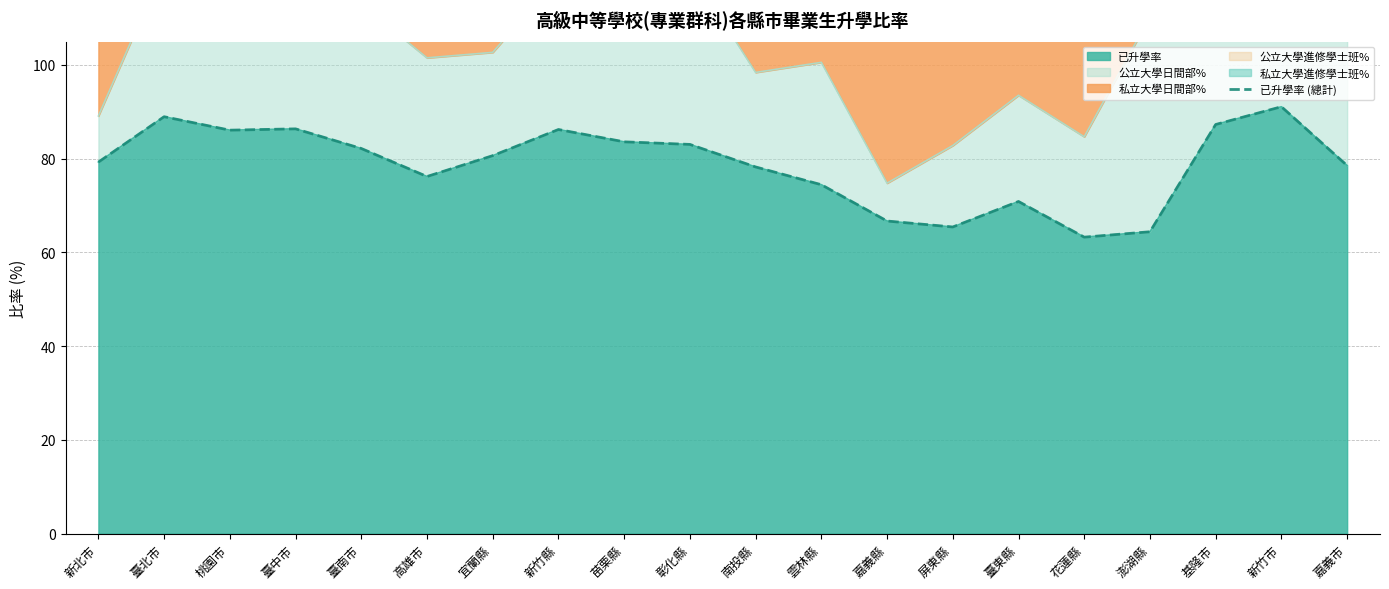

What is the smallest value displayed?

63.3